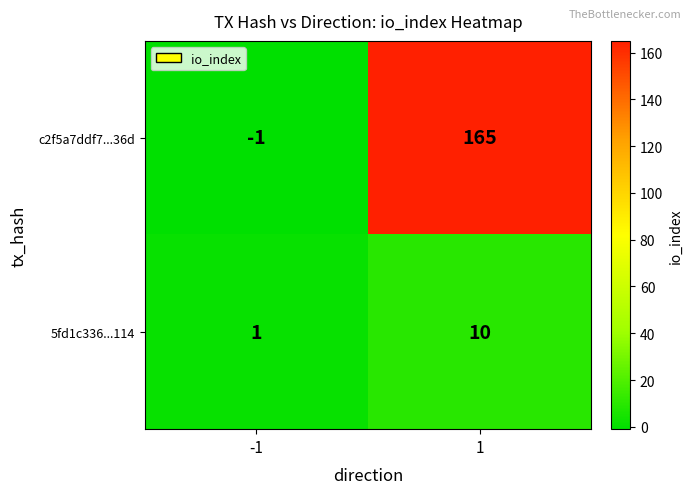

Reading left to right, extract all data points from this chart.

c2f5a7ddf7...36d: -1	165
5fd1c336...114: 1	10